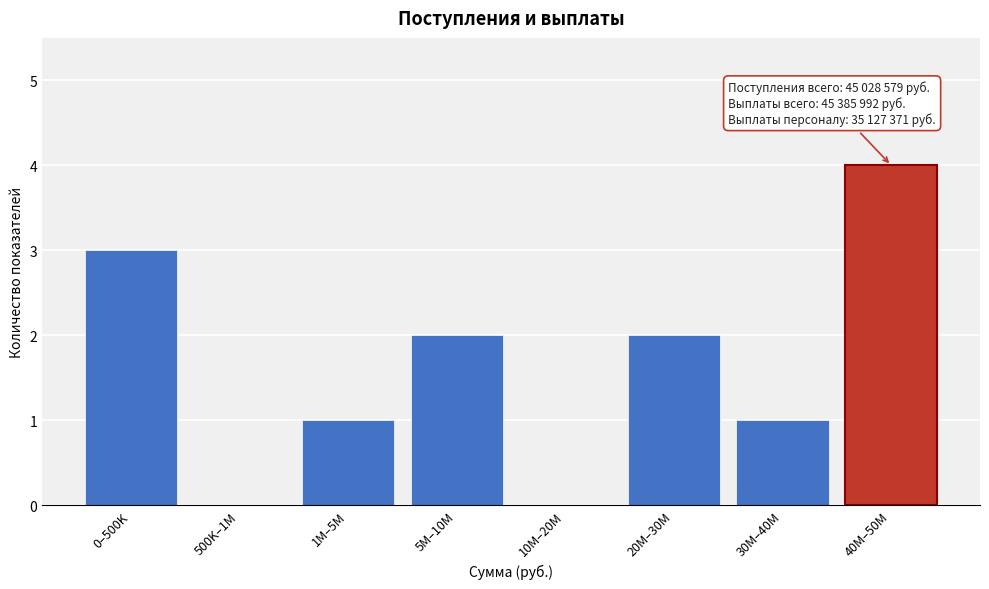

Reading left to right, extract all data points from this chart.

0–500K=3	500K–1M=0	1M–5M=1	5M–10M=2	10M–20M=0	20M–30M=2	30M–40M=1	40M–50M=4